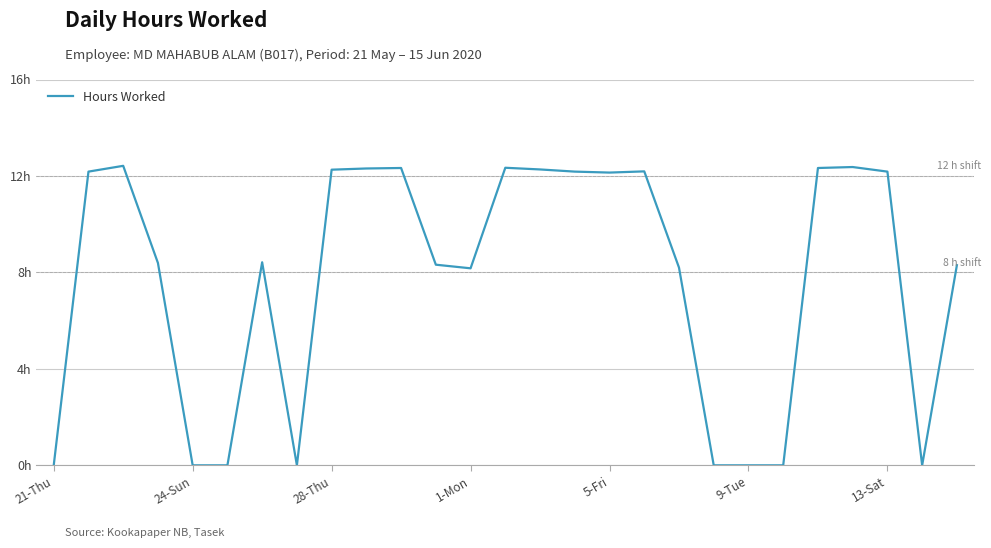

List the labels in order of value, smallest first.

21-Thu, 5-Fri, 9-Tue, 7, 19, 20, 21, 25, 12, 18, 26, 11, 1-Mon, 13-Sat, 16, 24-Sun, 15, 24, 17, 8, 14, 9, 10, 22, 13, 23, 28-Thu